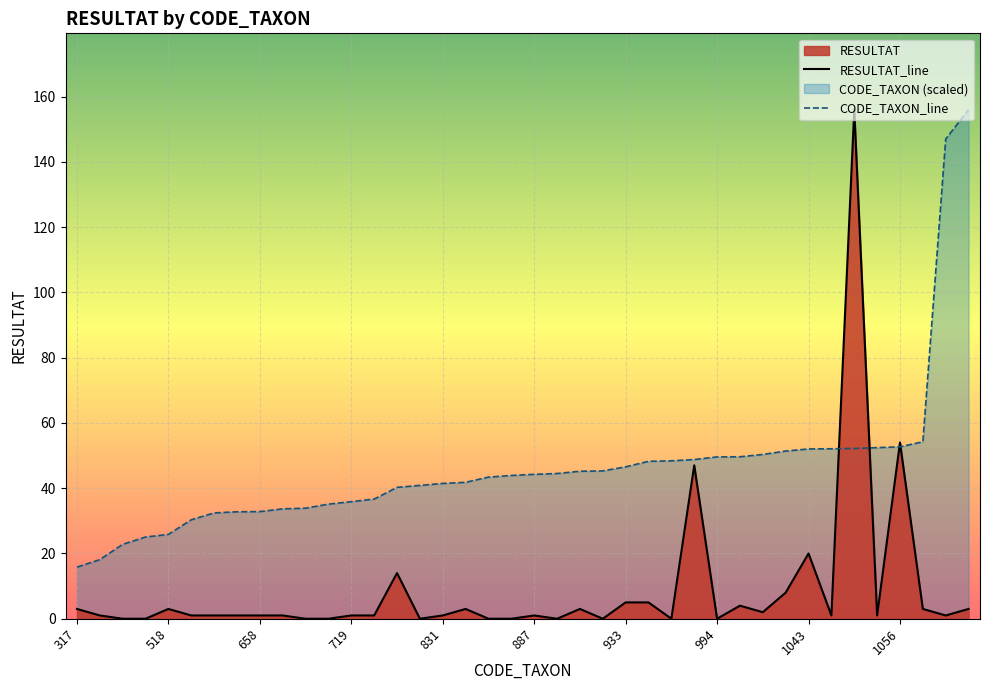

What is the sum of all RESULTAT_line values?

346.0